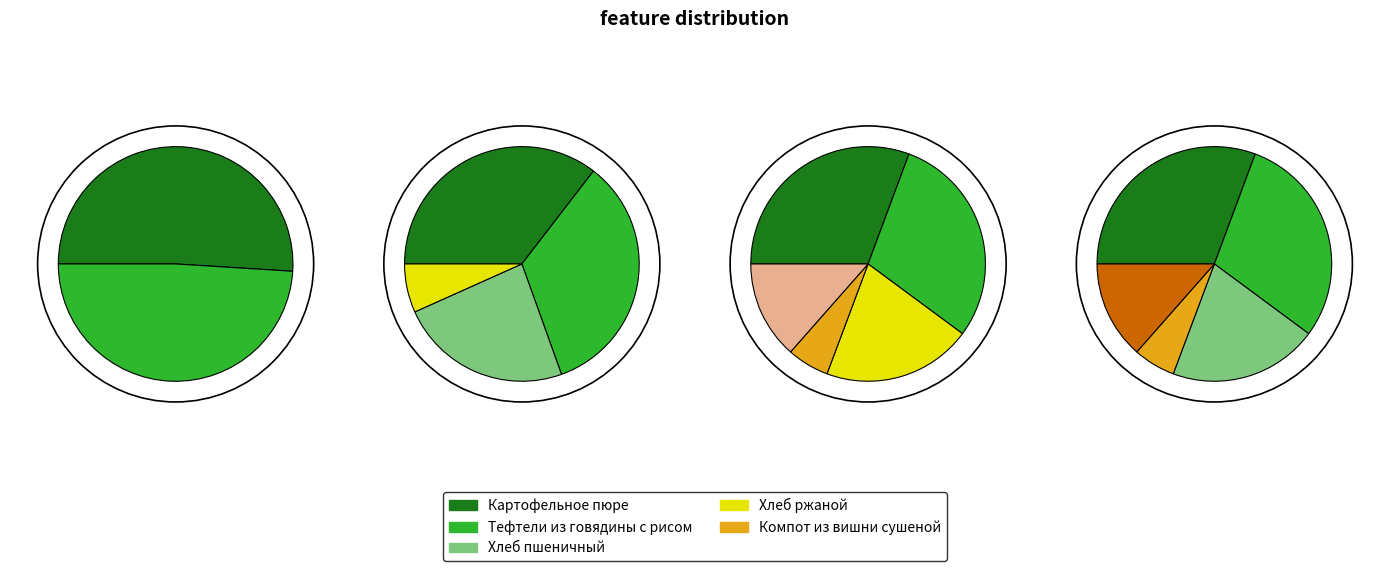

What portion of the pie excludes Тефтели из говядины с рисом?

70.5%